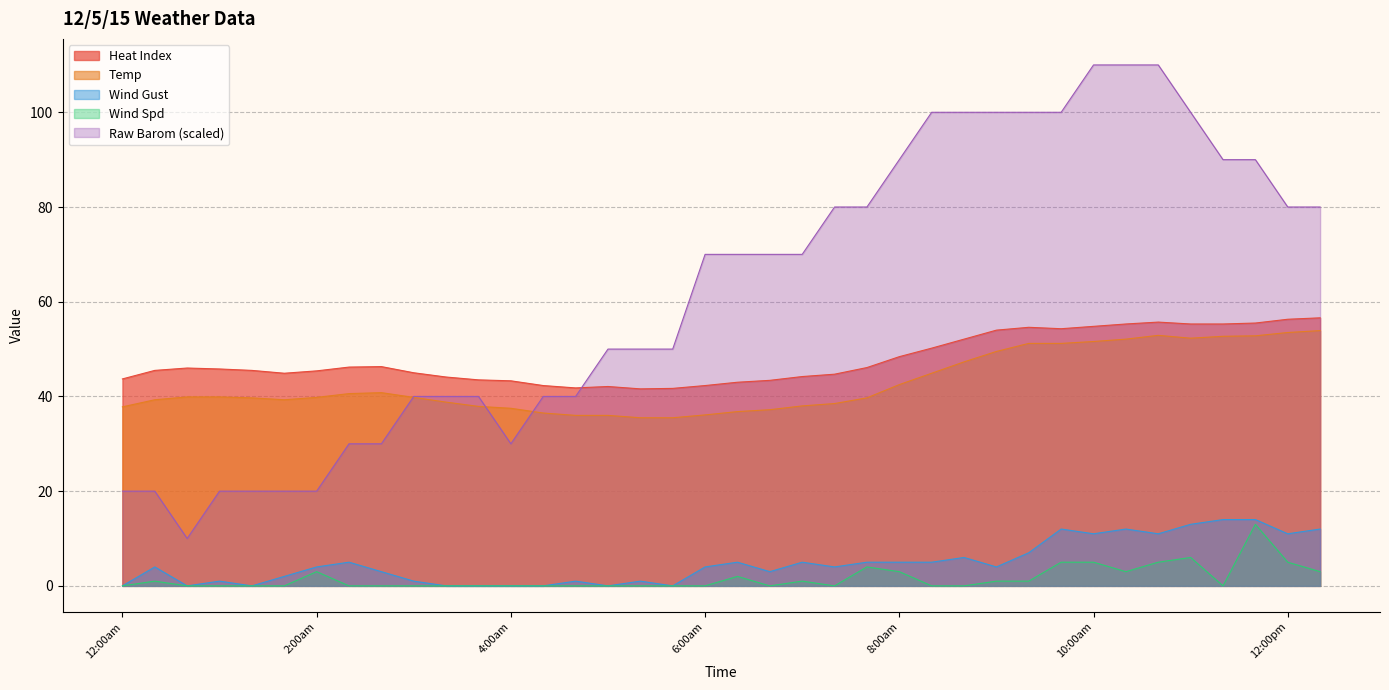

Where does the Raw Barom series first go above 70?

6:00am